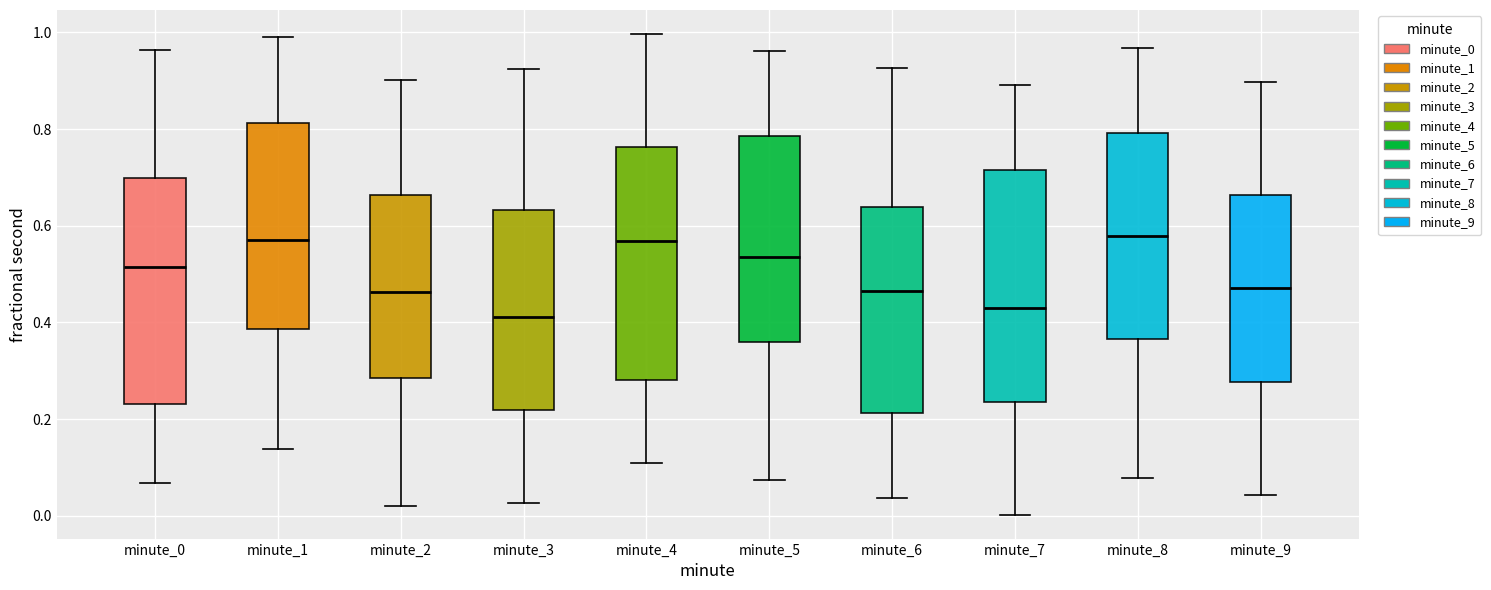

Reading left to right, transcribe this box plot: for each box, give where its median line is, the range the box spans, and where its two whiskers end, as read against the y-axis. The values are not printed on the chart, so give them approximately, as read against the axis.

minute_0: median 0.52, box 0.24 to 0.70, whiskers 0.06 to 0.96
minute_1: median 0.58, box 0.38 to 0.82, whiskers 0.14 to 1.00
minute_2: median 0.46, box 0.28 to 0.66, whiskers 0.02 to 0.90
minute_3: median 0.42, box 0.22 to 0.64, whiskers 0.02 to 0.92
minute_4: median 0.56, box 0.28 to 0.76, whiskers 0.10 to 1.00
minute_5: median 0.54, box 0.36 to 0.78, whiskers 0.08 to 0.96
minute_6: median 0.46, box 0.22 to 0.64, whiskers 0.04 to 0.92
minute_7: median 0.42, box 0.24 to 0.72, whiskers 0.00 to 0.90
minute_8: median 0.58, box 0.36 to 0.80, whiskers 0.08 to 0.96
minute_9: median 0.48, box 0.28 to 0.66, whiskers 0.04 to 0.90